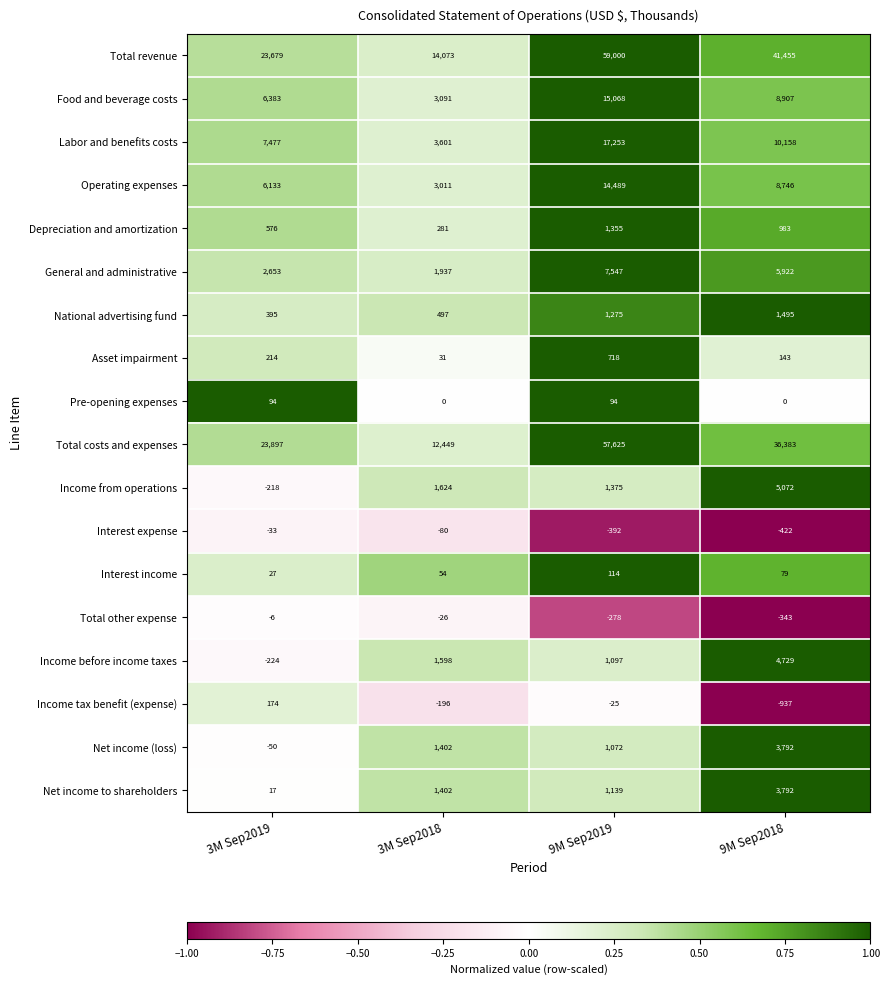

What is the approximate value of Income before income taxes at 9M Sep2018, to the nearest 100?

4700